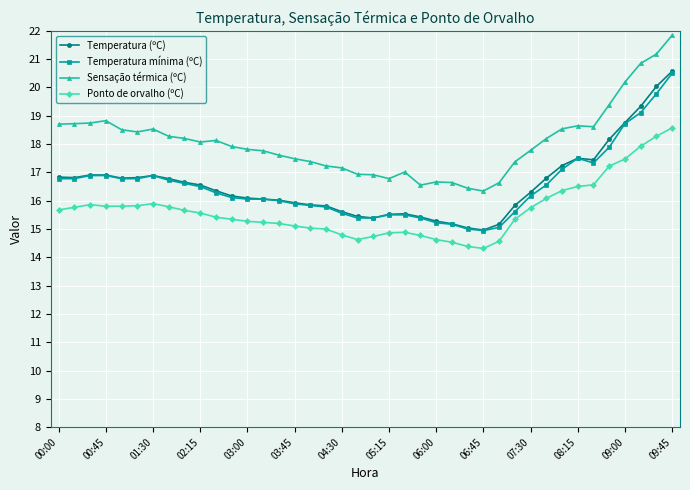

Which series has the largest total across all categories?

Sensação térmica (ºC)